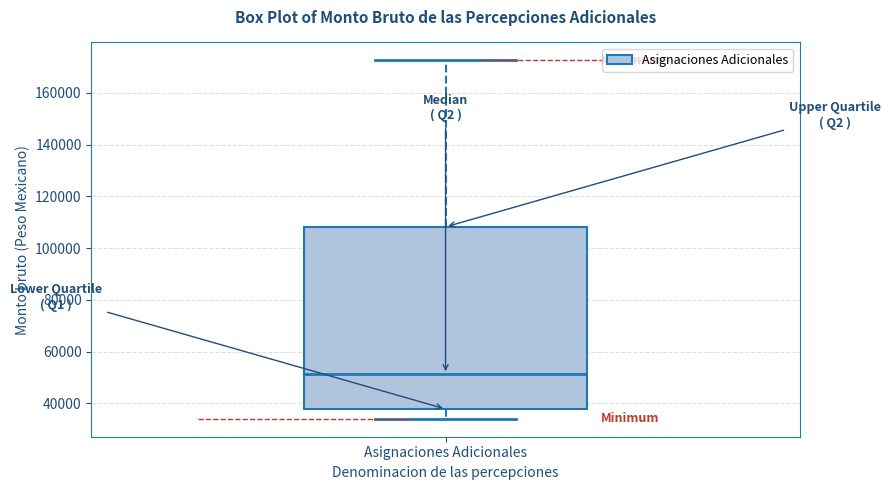

Transcribe this box plot: give where the median line is, the range the box spans, and where the two whiskers end, as read against the y-axis. The values are not printed on the chart, so give them approximately, as read against the axis.

median 52000, box 38000 to 108000, whiskers 34000 to 172000